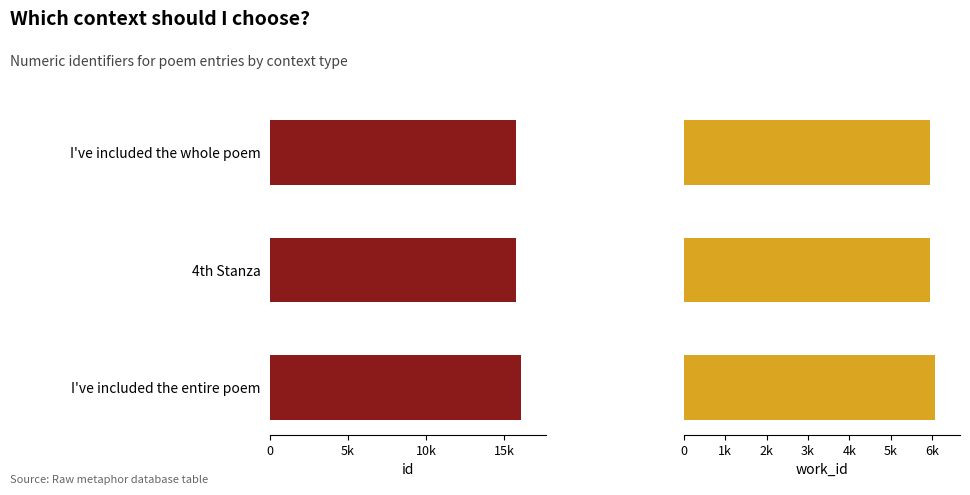

Reading left to right, transcribe all the data shown in this chart.

id: 15781	15783	16068
work_id: 5943	5945	6069